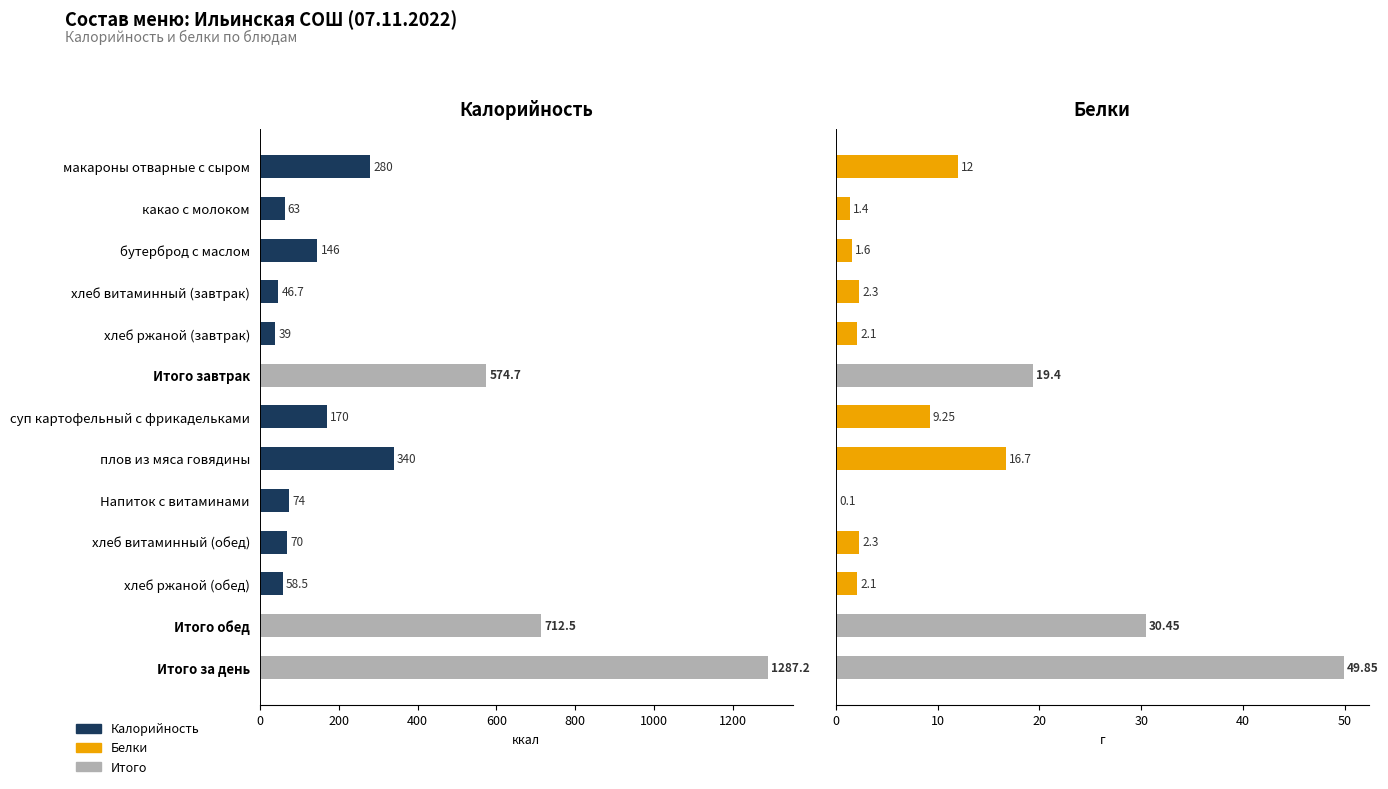

How many data points in Калорийность are less than 146?

6